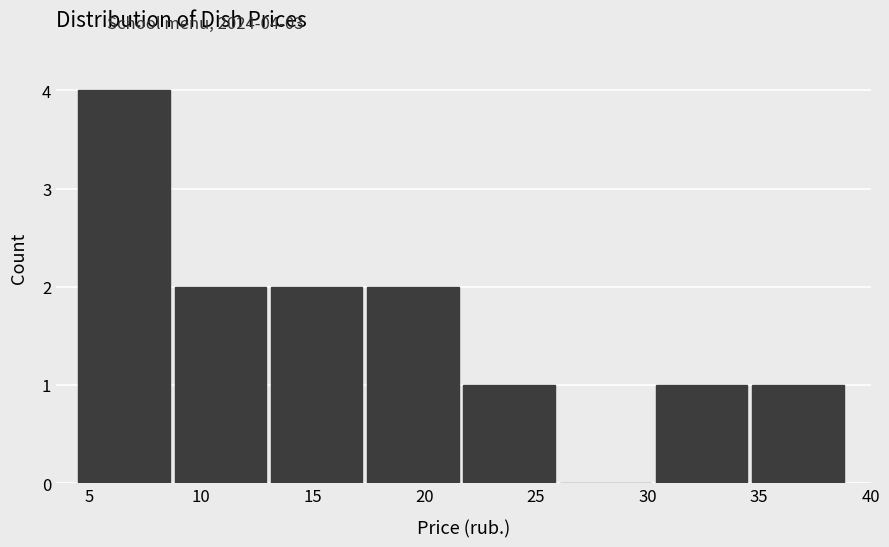

Which range on the x-axis has the tallest bar?

4.5 to 9.0